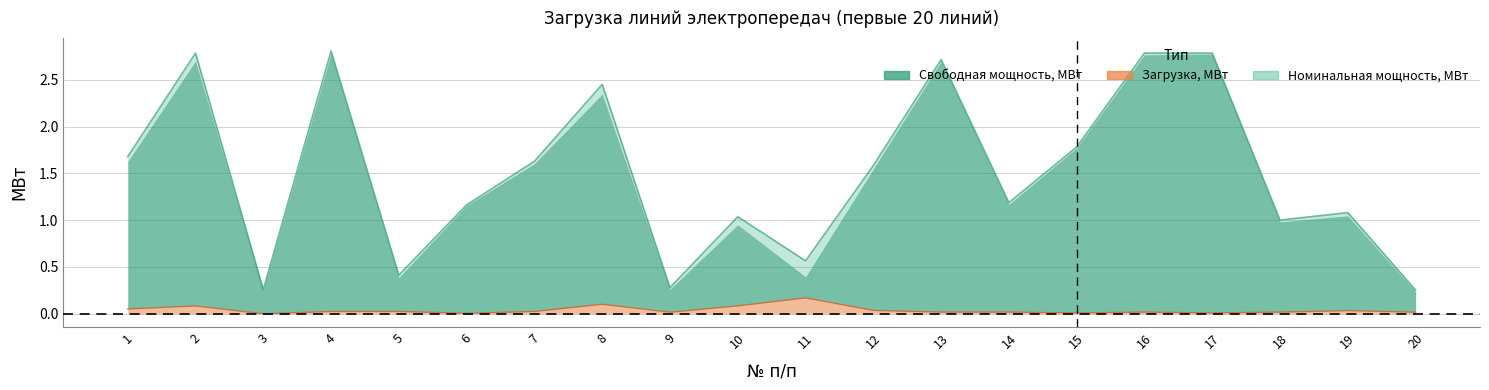

Count the number of categories in the chart.

20